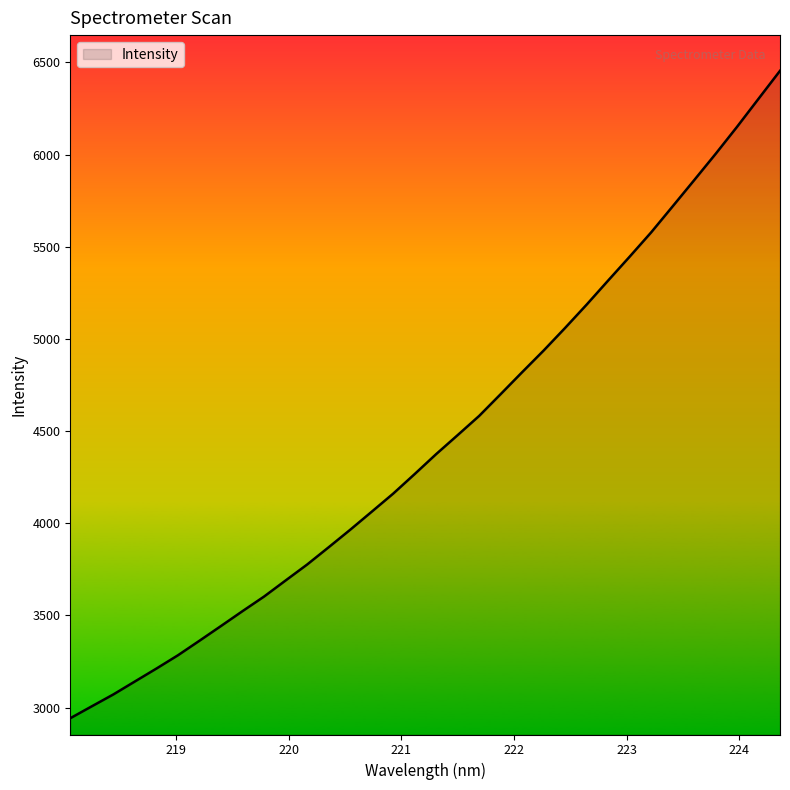

What is the maximum value shown in the chart?

6454.6